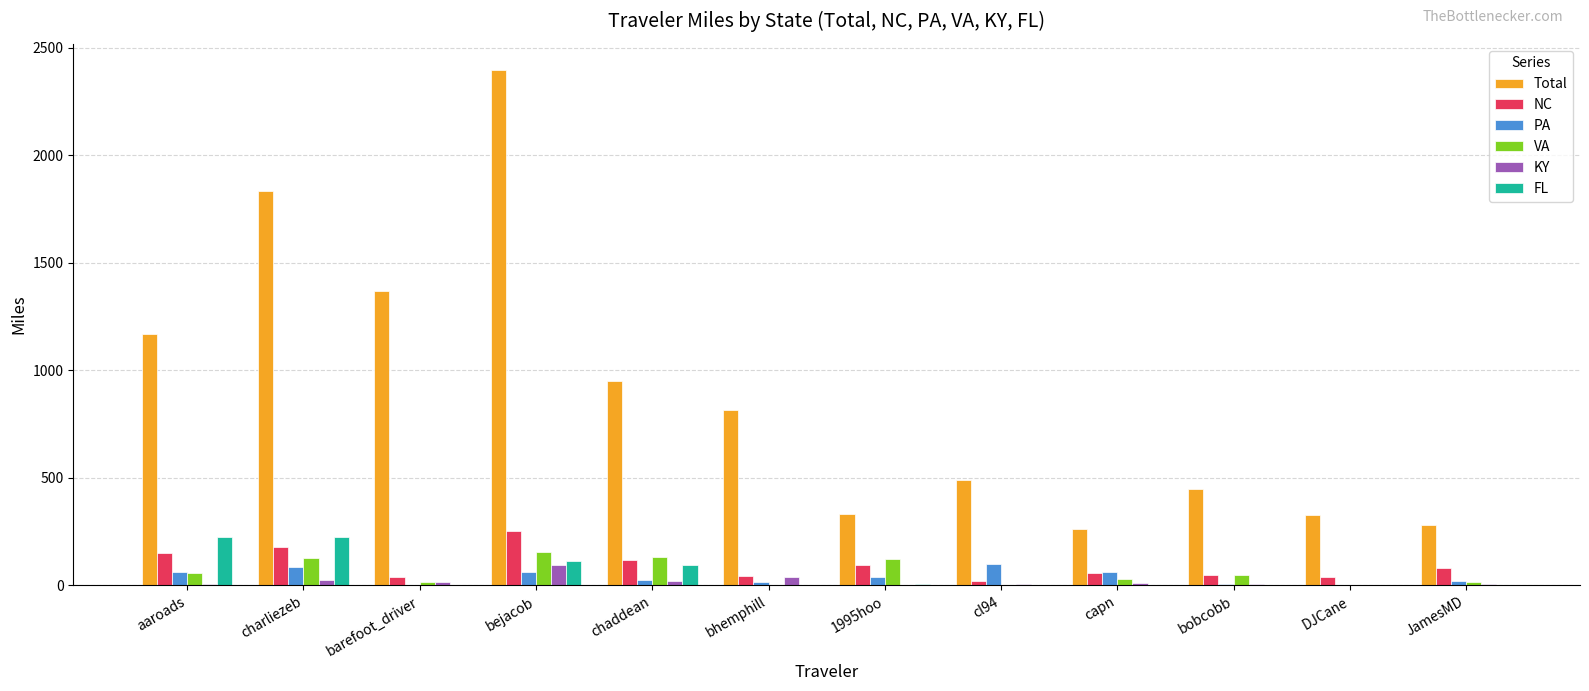

At which category does the chart reach its peak across all series?

bejacob